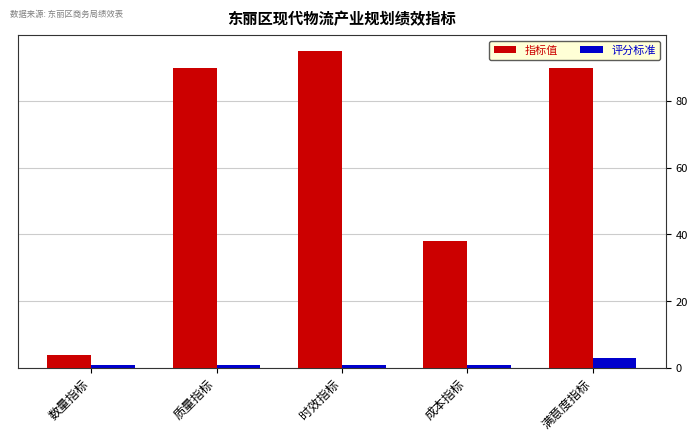

What are all the series names shown in the legend?

指标值, 评分标准